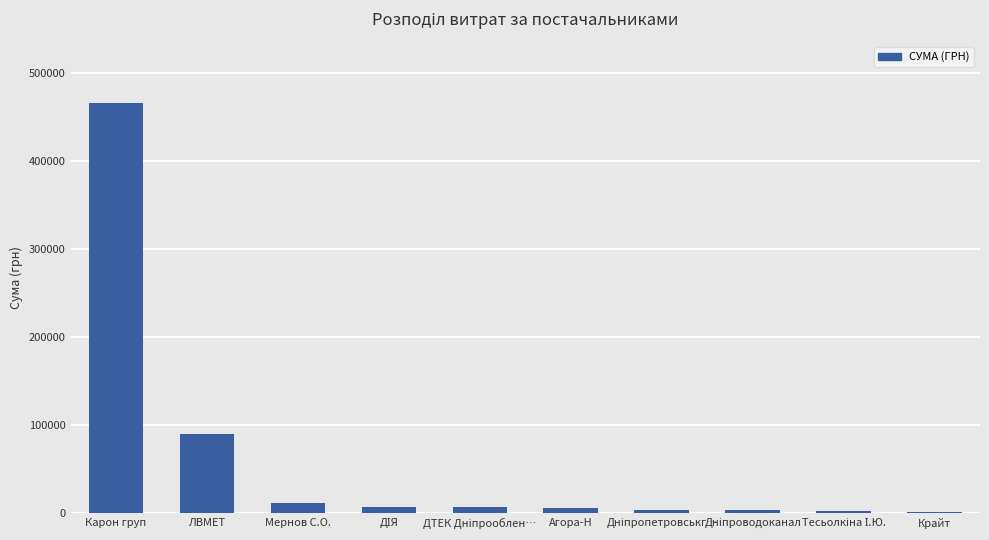

At which label does the data first exceed 6778?

Карон груп